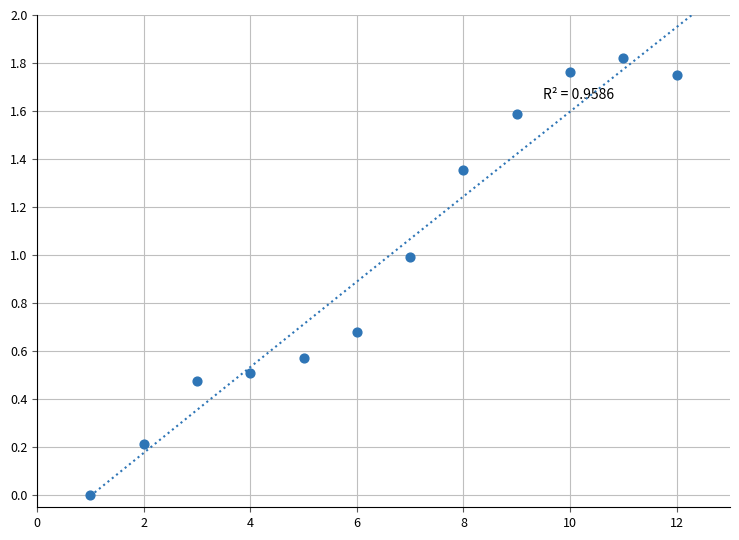

What is the range of X values (max minus min)?

11.0